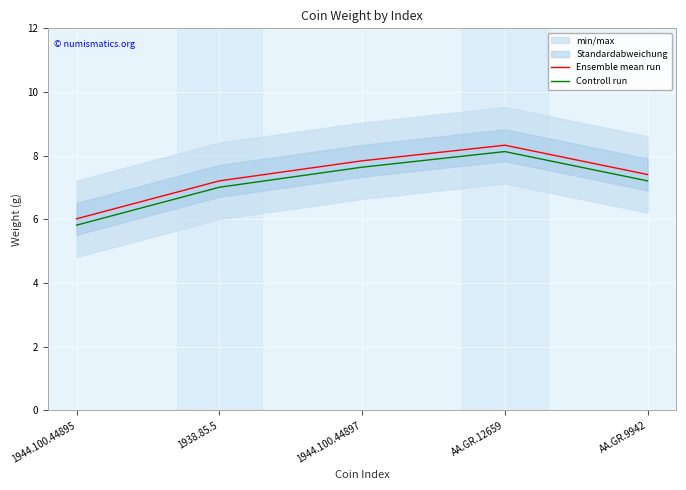

The Ensemble mean run series shows 8.3 at AA.GR.12659. True or false?

True